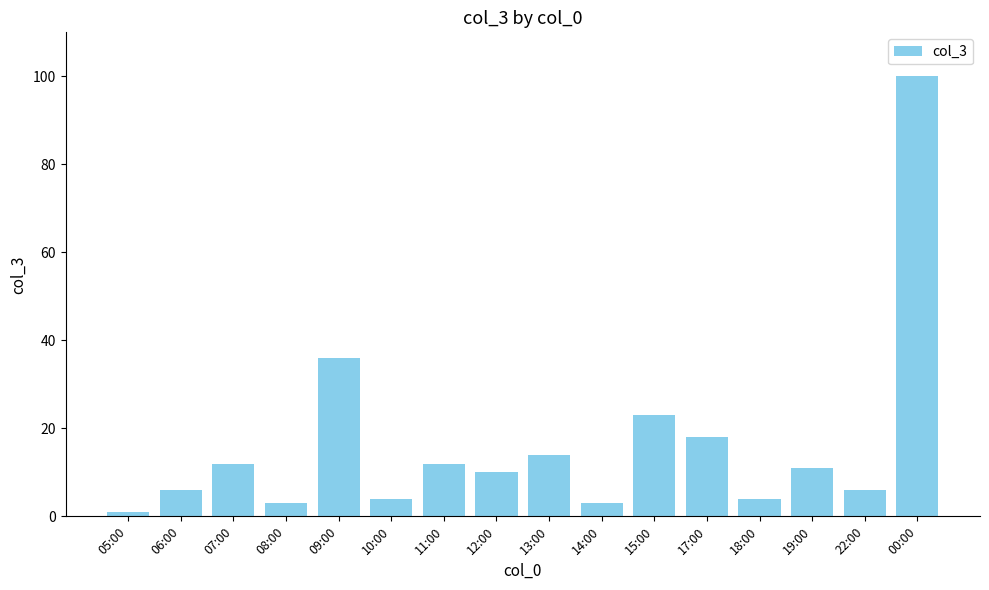

What is the label of the 9th bar from the right?

12:00